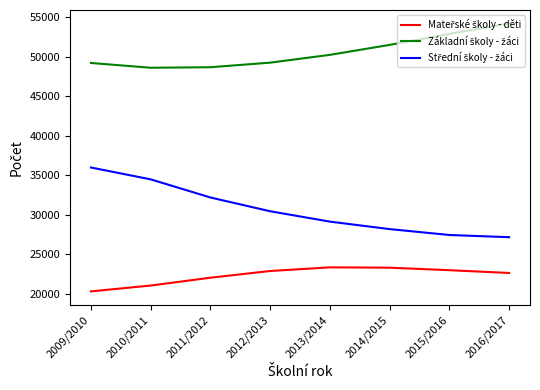

What is the total value across all series at 2013/2014?

102713